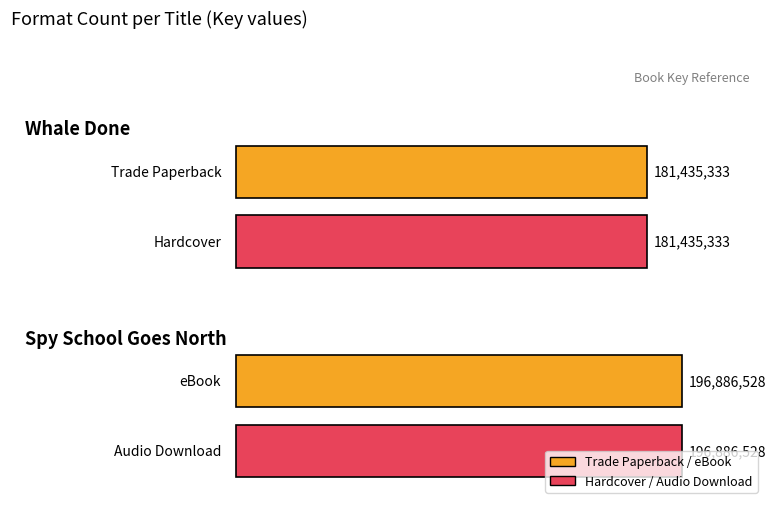

Read the Trade Paperback value at Whale Done.

181435333